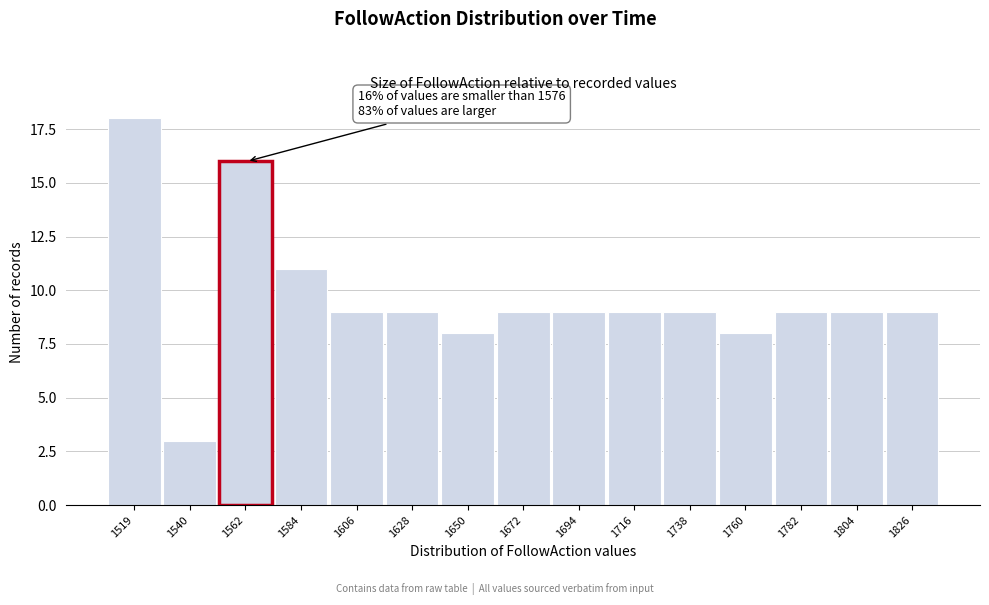

Reading left to right, what are all the values shown in this chart?

1519=18	1540=3	1562=16	1584=11	1606=9	1628=9	1650=8	1672=9	1694=9	1716=9	1738=9	1760=8	1782=9	1804=9	1826=9